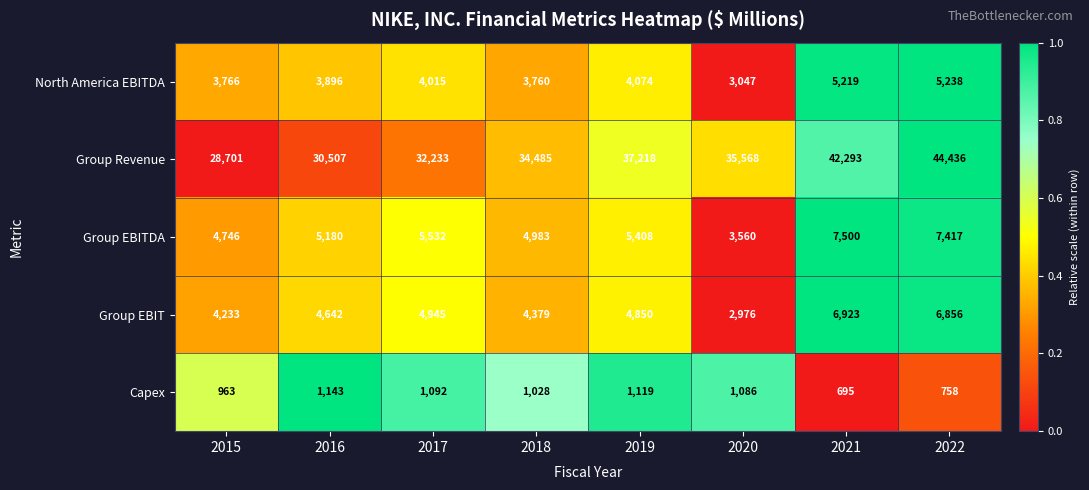

Which series changed the most between 2015 and 2020?

Group Revenue